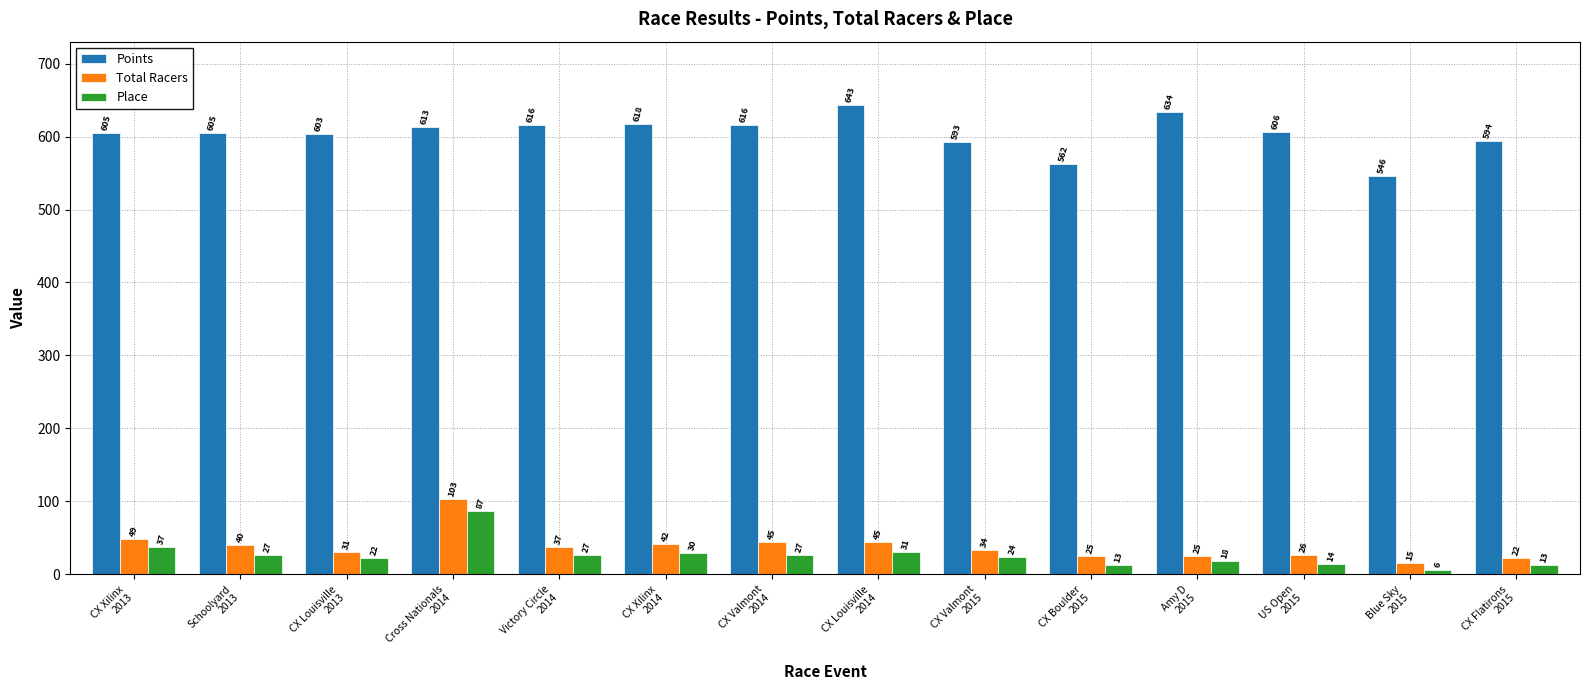

What is the minimum value shown in the chart?

6.0